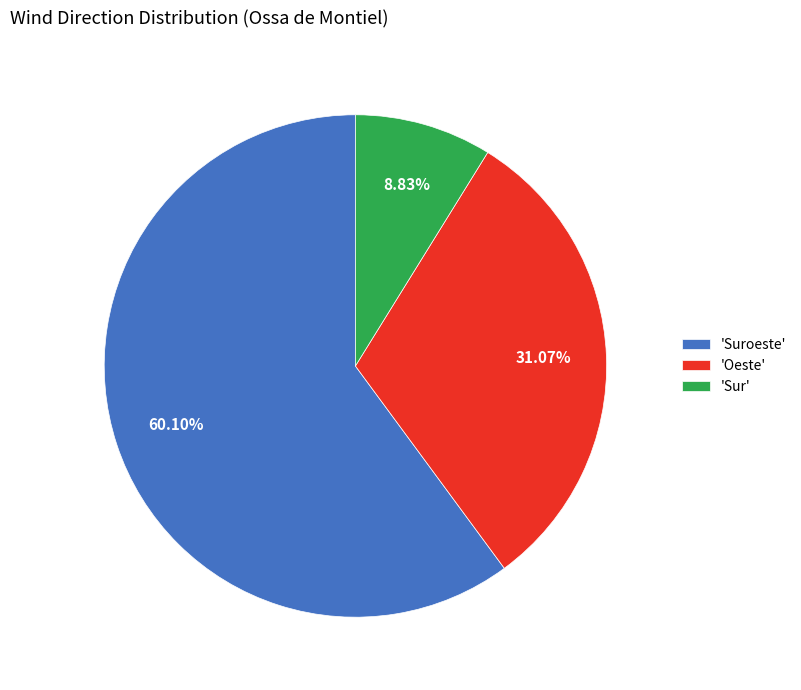

Is there any slice that represents more than half of the pie?

Yes